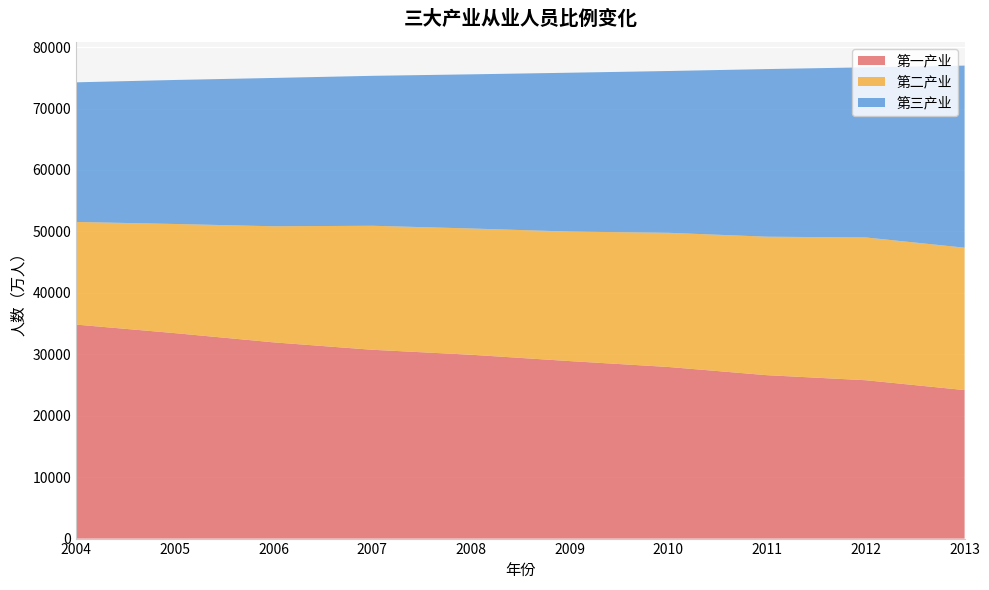

Reading left to right, list all the values displayed in this chart.

第一产业: 34829	33441	31940	30731	29923	28890	27930	26594	25773	24171
第二产业: 16709	17766	18894	20186	20553	21080	21842	22544	23241	23179
第三产业: 22724	23439	24142	24404	25087	25857	26332	27282	27690	29636